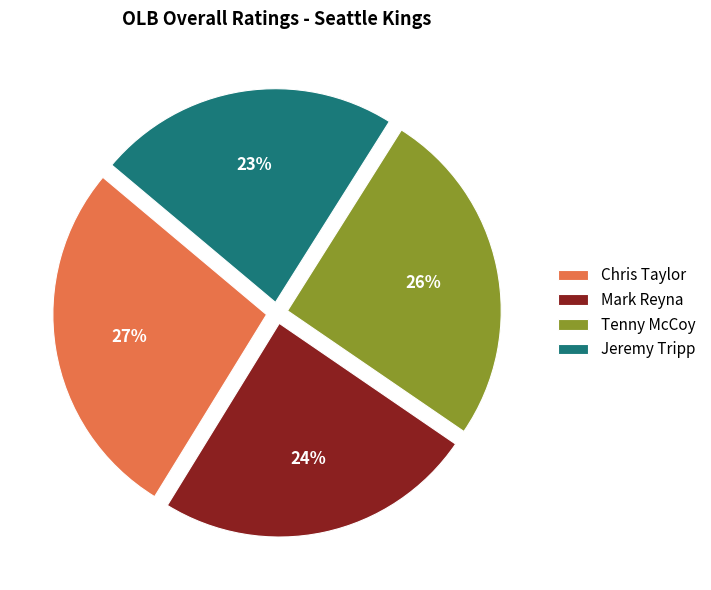

Does Jeremy Tripp represent more than half of the total?

No